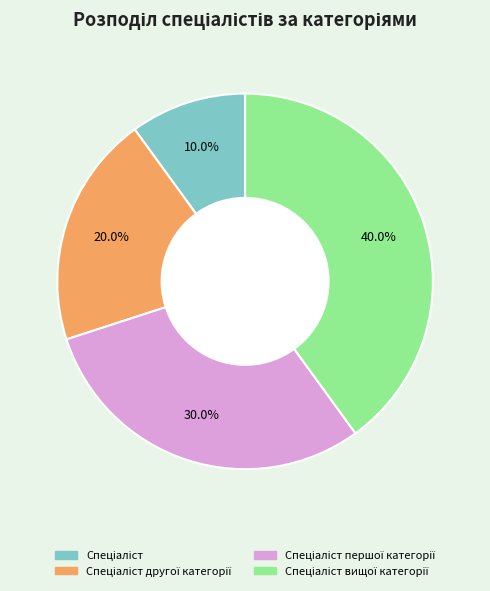

To the nearest percent, what is the difference between the largest and smallest slice percentages?

30%